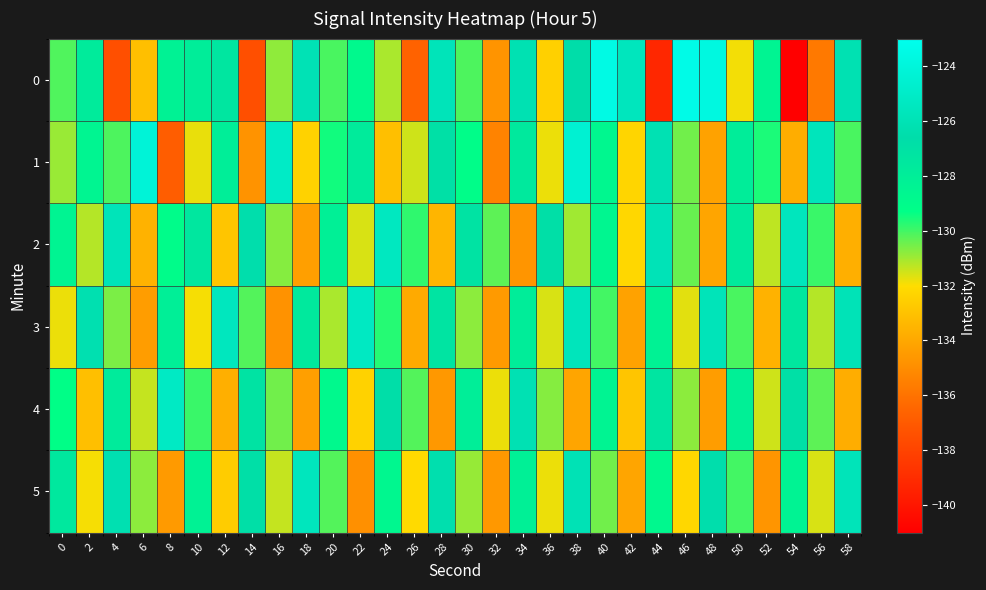

Reading left to right, what are all the values shown in this chart?

0: 0=-130.2	2=-127.8	4=-137.5	6=-133.1	8=-128.3	10=-127.9	12=-127.3	14=-137.5	16=-130.8	18=-126.0	20=-130.1	22=-128.9	24=-131.1	26=-136.7	28=-125.8	30=-130.1	32=-134.7	34=-126.1	36=-132.5	38=-126.7	40=-123.5	42=-125.6	44=-139.2	46=-123.4	48=-123.8	50=-131.9	52=-128.5	54=-141.0	56=-135.7	58=-126.2
1: 0=-130.9	2=-128.6	4=-130.1	6=-124.2	8=-136.9	10=-131.8	12=-128.0	14=-134.7	16=-125.1	18=-132.4	20=-129.5	22=-127.8	24=-133.1	26=-131.5	28=-126.9	30=-129.2	32=-135.4	34=-127.6	36=-131.8	38=-124.5	40=-128.7	42=-132.3	44=-126.1	46=-130.5	48=-134.2	50=-127.9	52=-129.6	54=-133.8	56=-125.7	58=-130.1
2: 0=-128.5	2=-131.2	4=-125.8	6=-133.6	8=-129.1	10=-127.4	12=-132.9	14=-126.5	16=-130.7	18=-134.3	20=-128.2	22=-131.6	24=-125.4	26=-129.8	28=-133.5	30=-127.1	32=-130.3	34=-134.7	36=-126.8	38=-131.0	40=-128.6	42=-132.2	44=-125.9	46=-130.4	48=-134.1	50=-127.7	52=-131.3	54=-125.6	56=-129.9	58=-133.7
3: 0=-131.8	2=-126.3	4=-130.6	6=-134.4	8=-128.1	10=-131.9	12=-125.5	14=-130.2	16=-134.8	18=-127.6	20=-131.1	22=-125.3	24=-129.7	26=-133.9	28=-127.2	30=-130.8	32=-134.5	34=-127.9	36=-131.6	38=-125.7	40=-130.0	42=-134.2	44=-128.3	46=-131.7	48=-125.8	50=-130.1	52=-133.6	54=-127.4	56=-131.2	58=-125.9
4: 0=-129.3	2=-133.1	4=-127.8	6=-131.4	8=-125.2	10=-129.9	12=-133.7	14=-127.1	16=-130.5	18=-134.3	20=-128.9	22=-132.4	24=-126.7	26=-130.2	28=-134.6	30=-128.0	32=-131.8	34=-126.1	36=-130.7	38=-134.1	40=-128.5	42=-132.9	44=-127.3	46=-130.8	48=-134.4	50=-128.2	52=-131.5	54=-126.9	56=-130.3	58=-133.8
5: 0=-127.5	2=-131.9	4=-126.2	6=-130.8	8=-134.5	10=-128.3	12=-132.6	14=-126.8	16=-131.4	18=-125.6	20=-130.2	22=-134.9	24=-128.7	26=-132.1	28=-126.4	30=-130.9	32=-134.6	34=-128.2	36=-131.8	38=-126.0	40=-130.5	42=-134.1	44=-128.8	46=-132.2	48=-126.5	50=-130.0	52=-134.7	54=-128.4	56=-131.6	58=-125.8